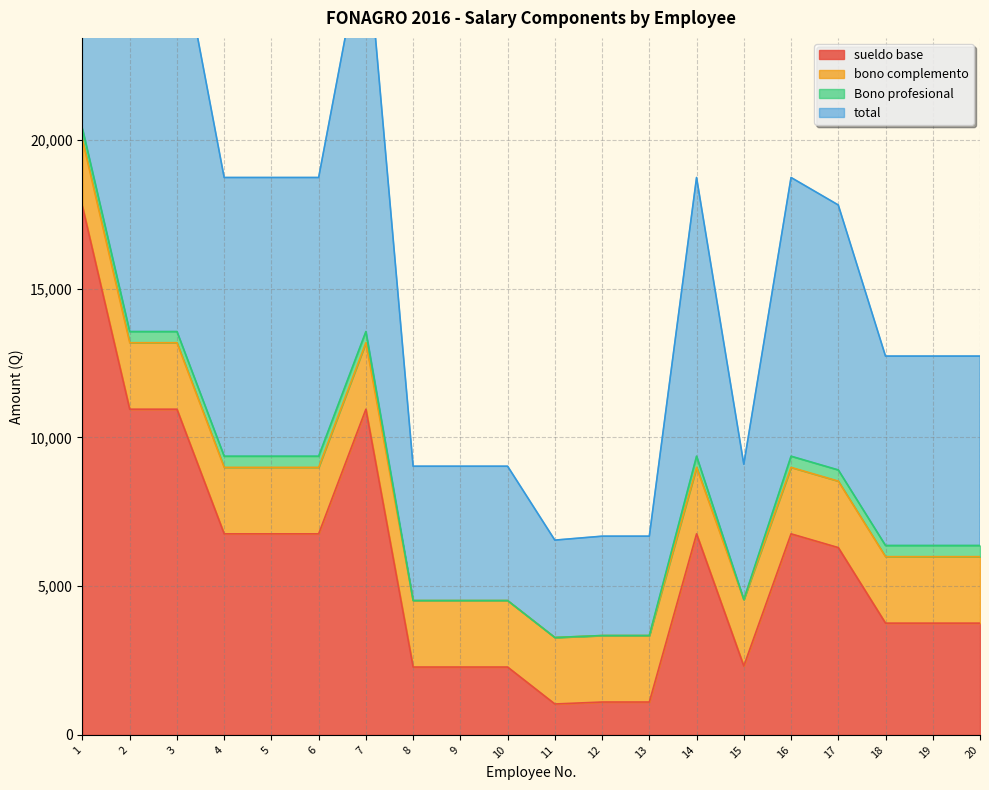

What is the difference between the maximum and minimum values in the total series?

17101